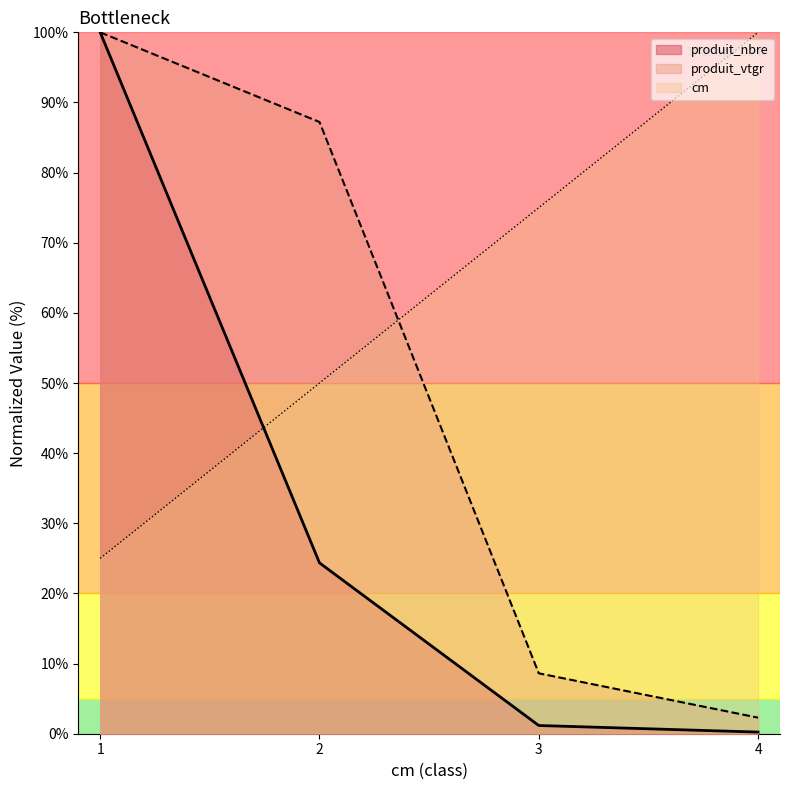

True or false: produit_vtgr and produit_nbre cross at least once.

False